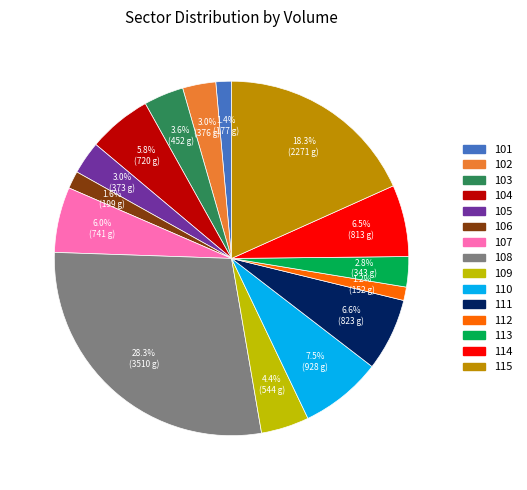

Between 106 and 108, which is larger?

108